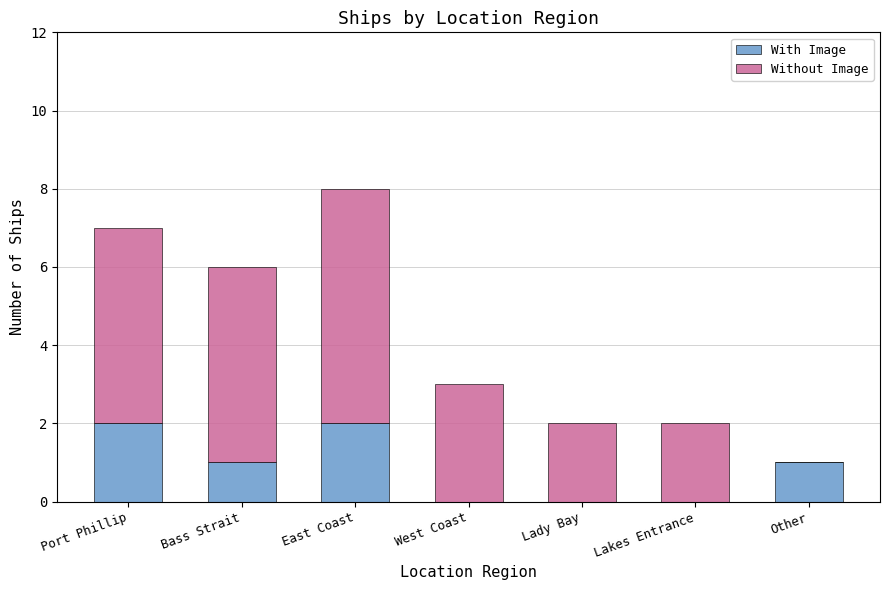

Count the With Image values in the range 0 to 2.

7